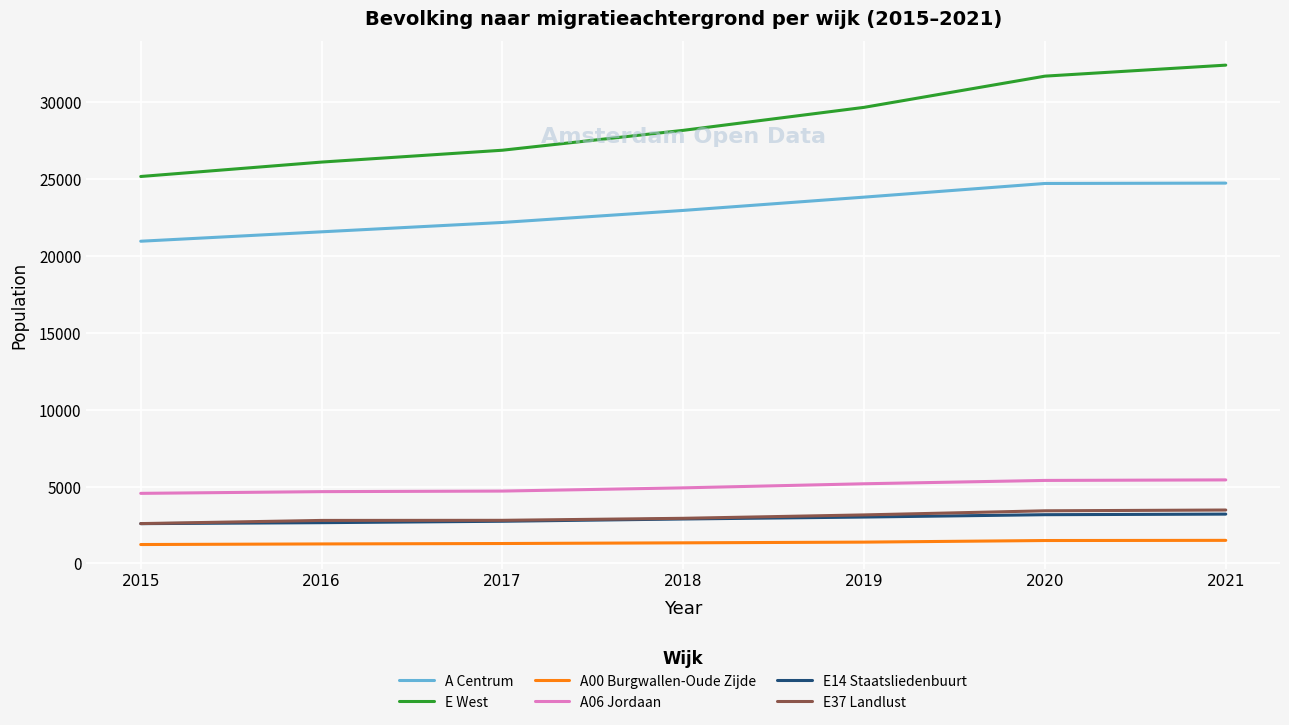

True or false: E37 Landlust and E14 Staatsliedenbuurt cross at least once.

False